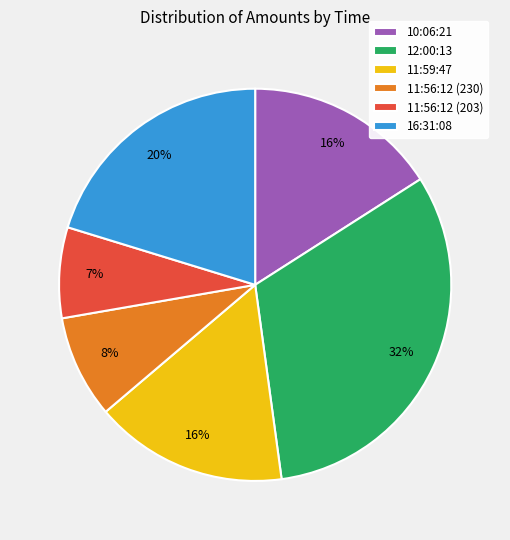

Count the number of slices in the pie.

6